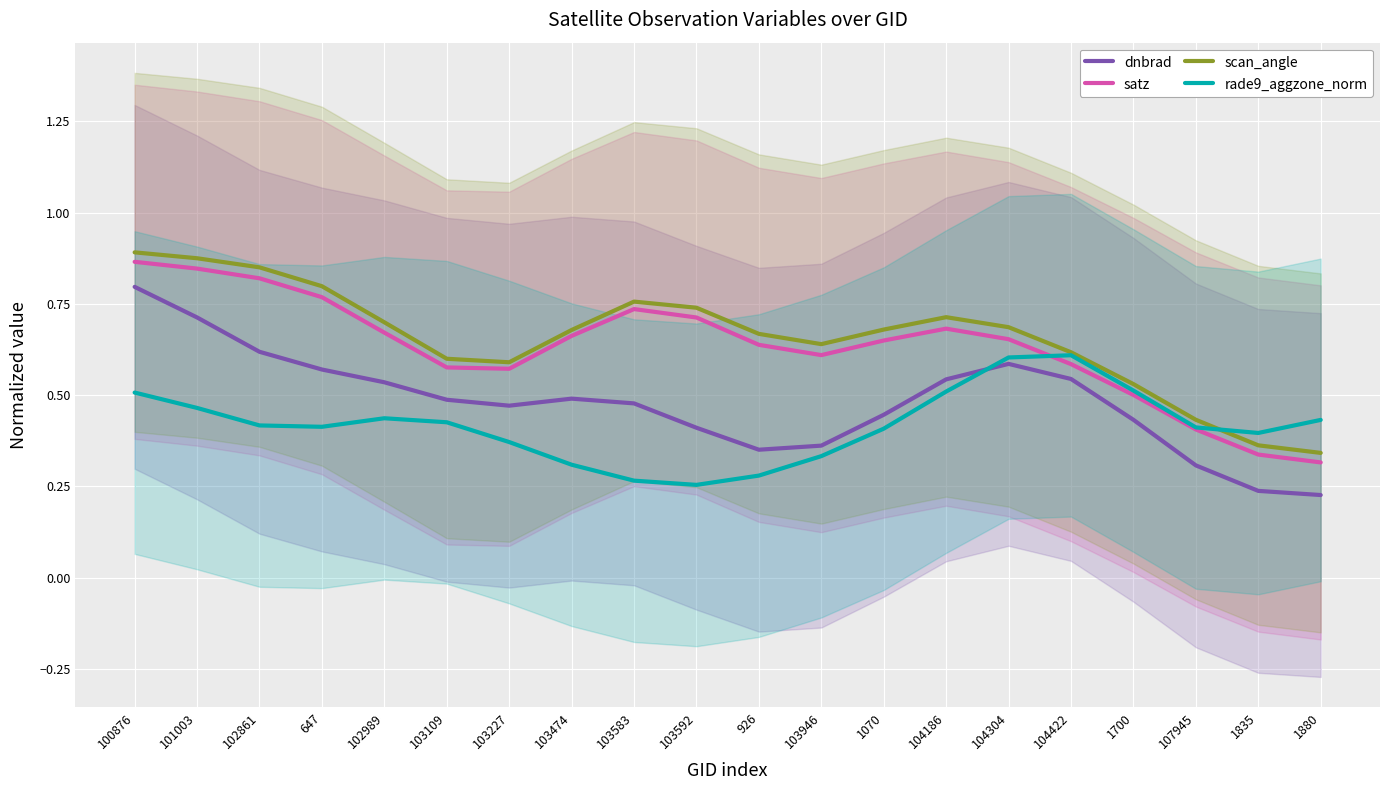

True or false: rade9_aggzone_norm and scan_angle intersect in this chart.

True